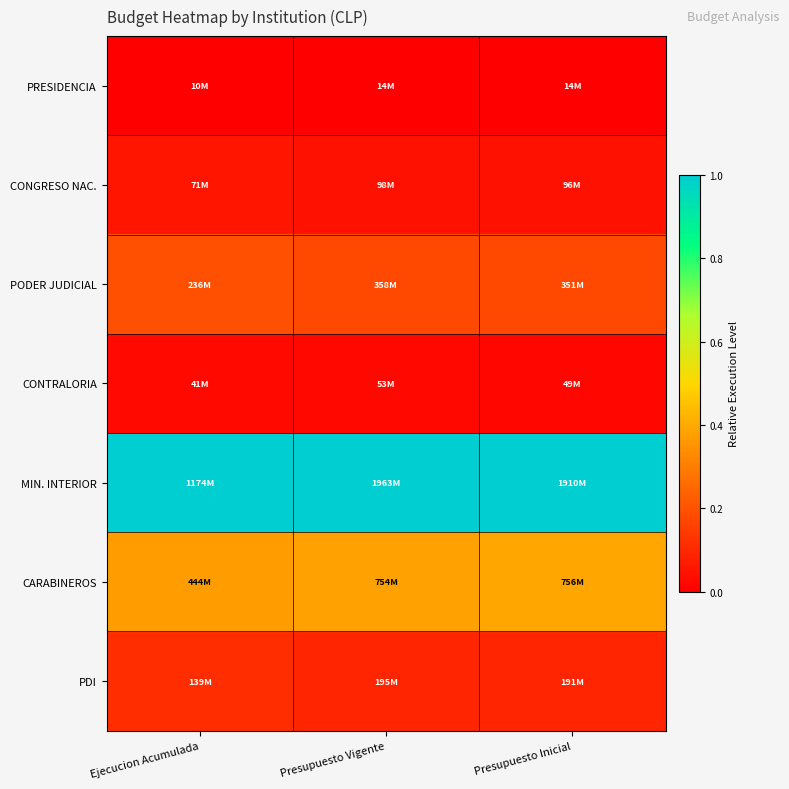

What is the maximum value shown in the chart?

1.0